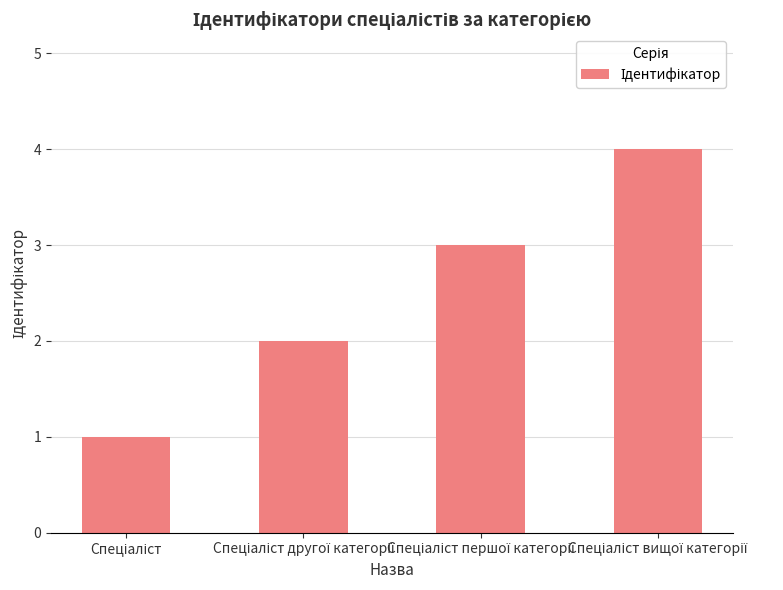

What is the difference between the maximum and minimum values?

3